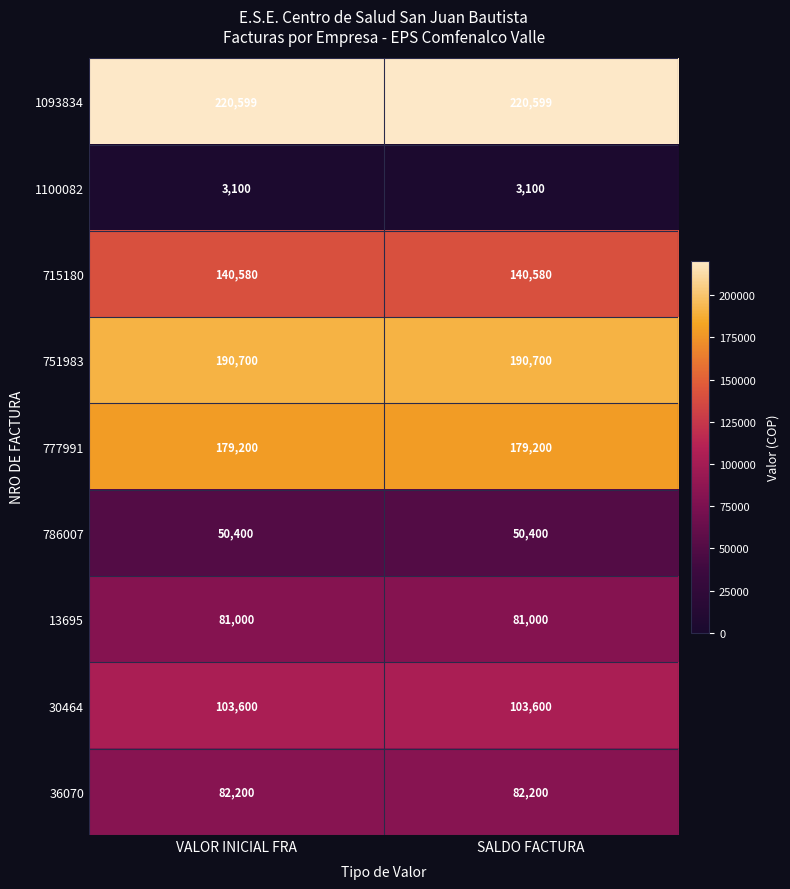

Is it true that 13695 equals 81000 at VALOR INICIAL FRA?

True